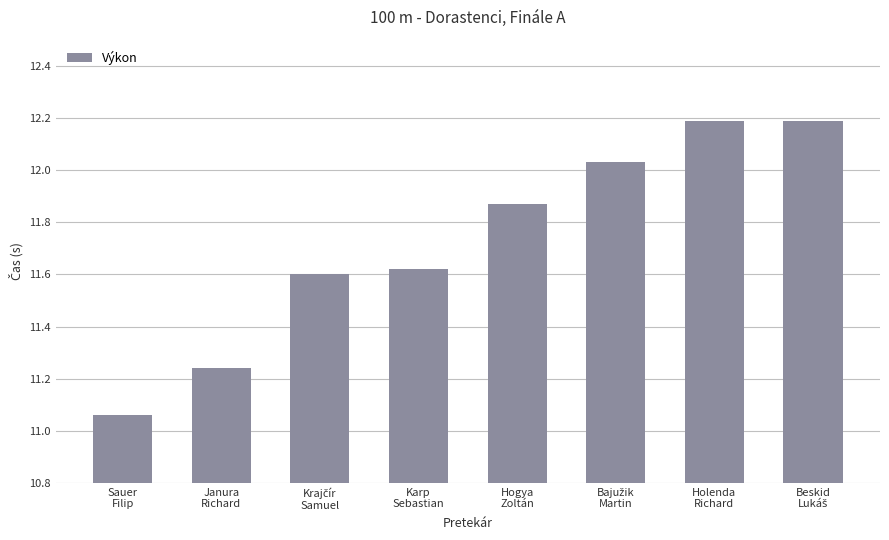

How many series are shown in this chart?

1